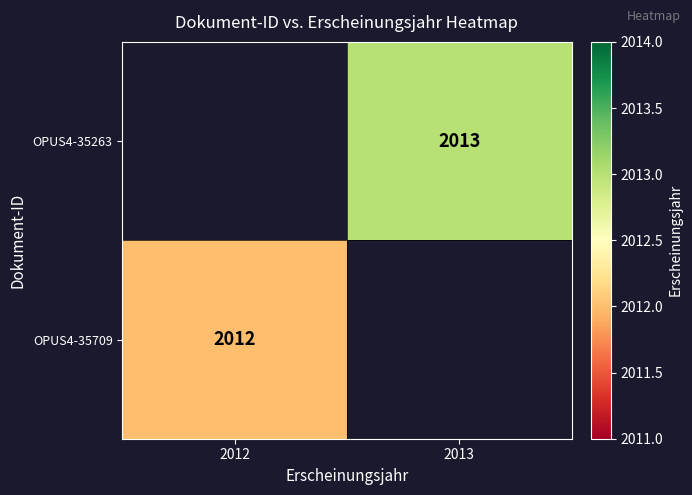

The OPUS4-35263 series shows 2013 at 2013. True or false?

True